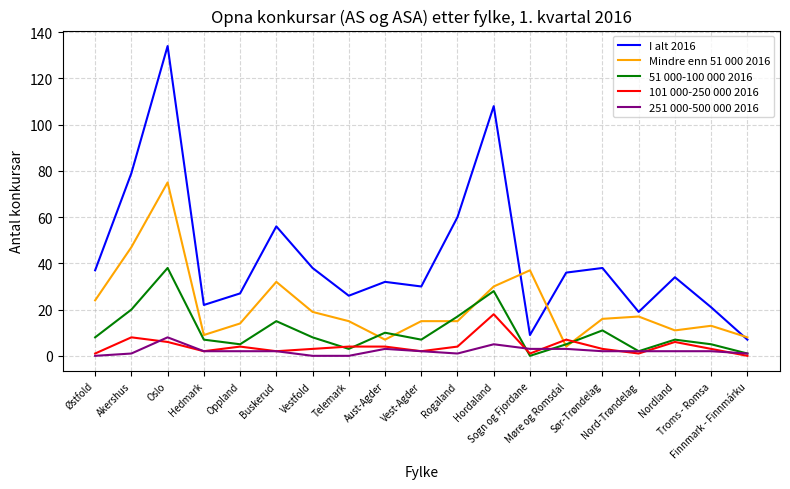

What is the lowest value of the I alt 2016 series?

7